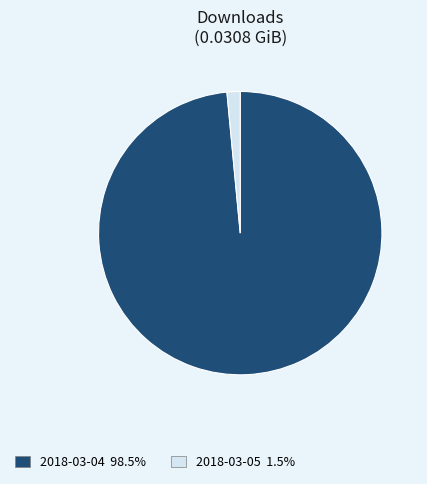

Do 2018-03-05 1.5% and 2018-03-04 98.5% together represent more than half of the pie?

Yes